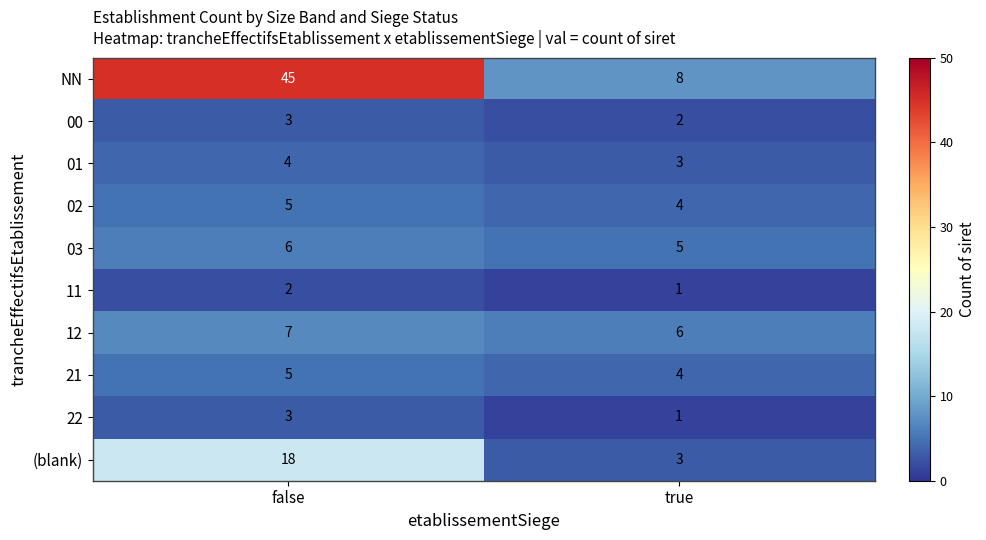

True or false: 22 has a value of 2 at true.

False